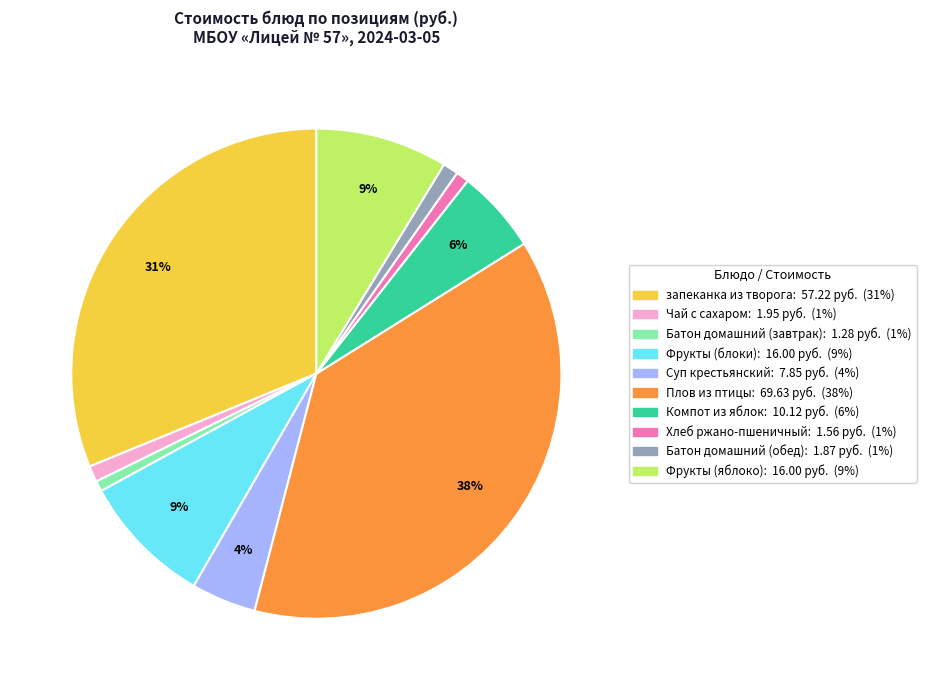

Combined, do Плов из птицы and запеканка из творога account for over 50%?

Yes